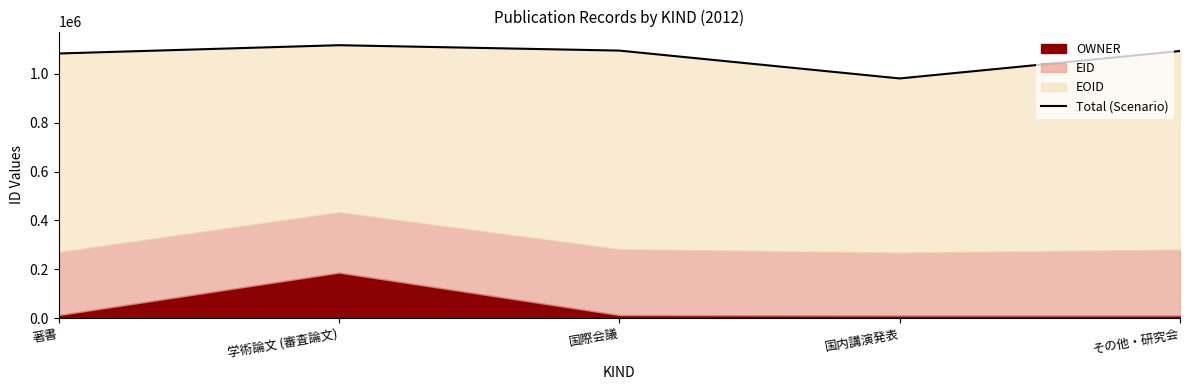

The value at その他・研究会 is 1786644. True or false?

False